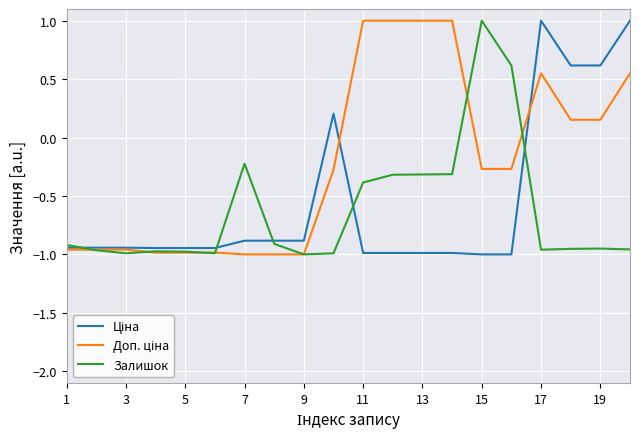

What is the label of the 20th point from the right?

1